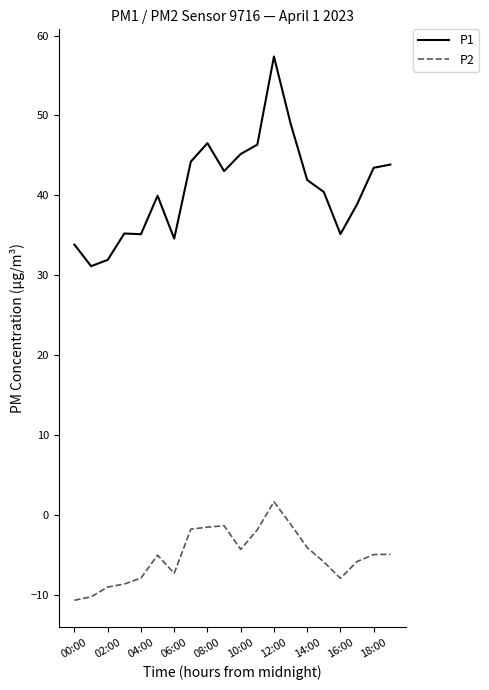

Count the number of data series in this chart.

2